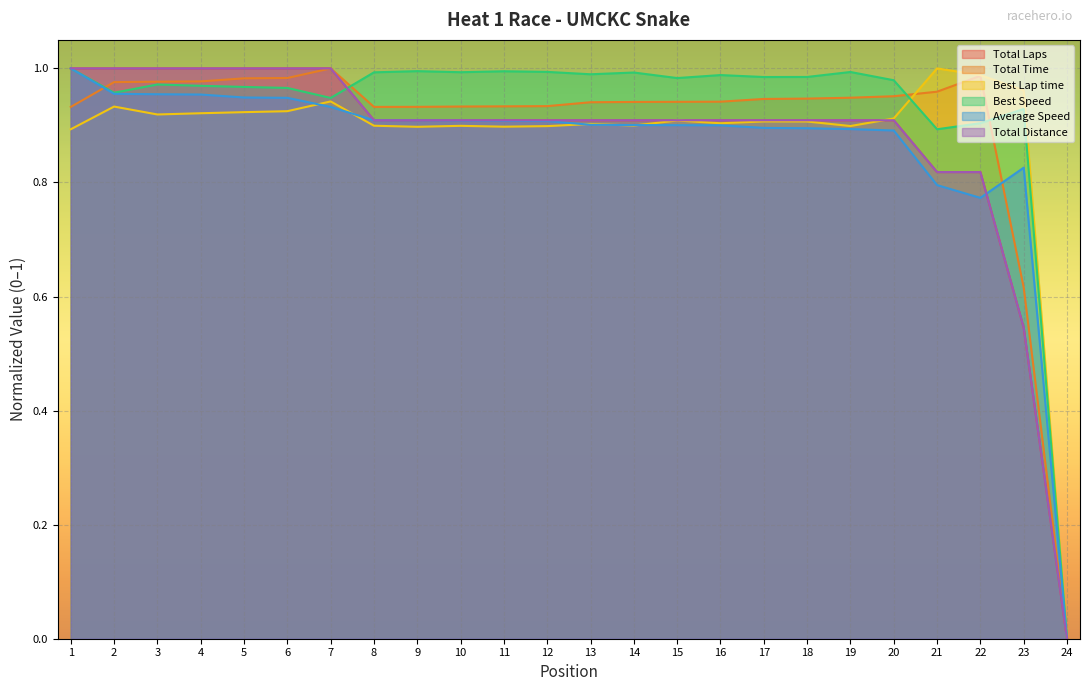

What is the total value across all series at 18?

5.6